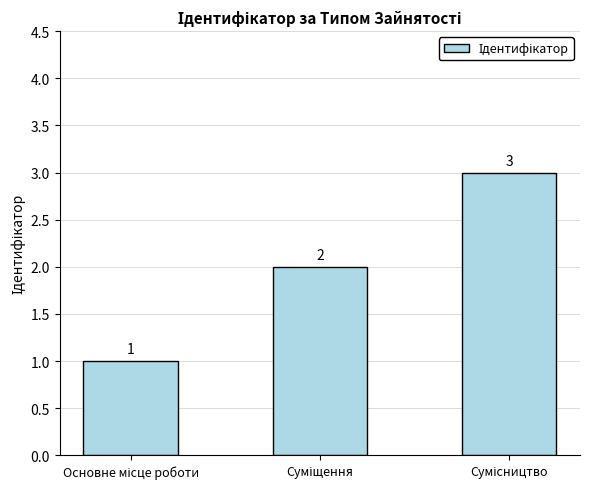

What is the sum of all values?

6